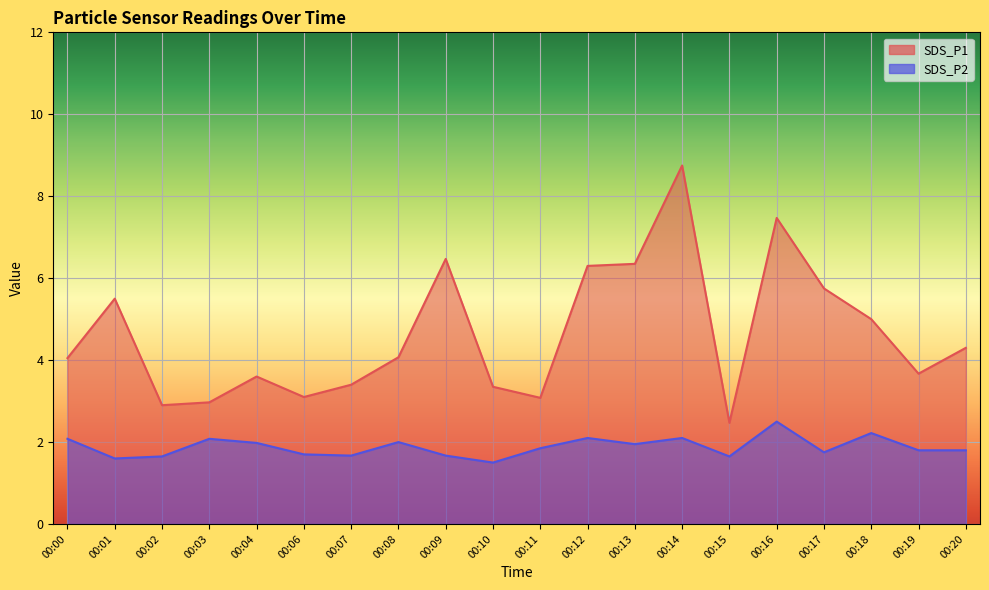

True or false: SDS_P1 and SDS_P2 cross at least once.

False